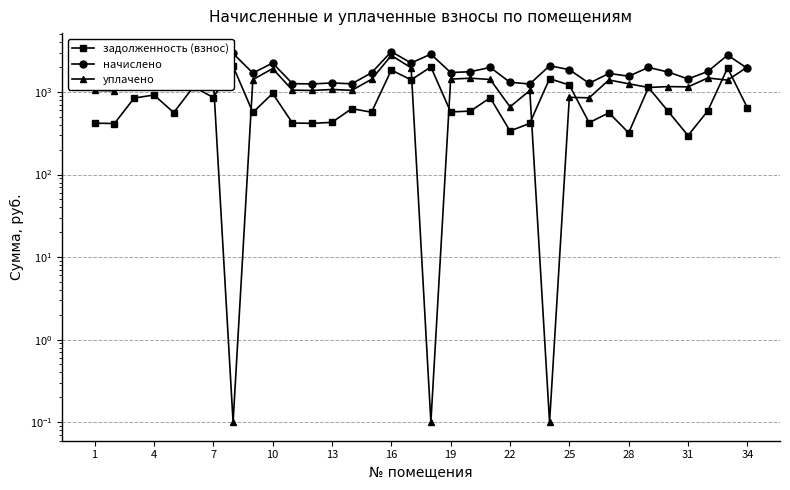

What are all the series names shown in the legend?

задолженность (взнос), начислено, уплачено